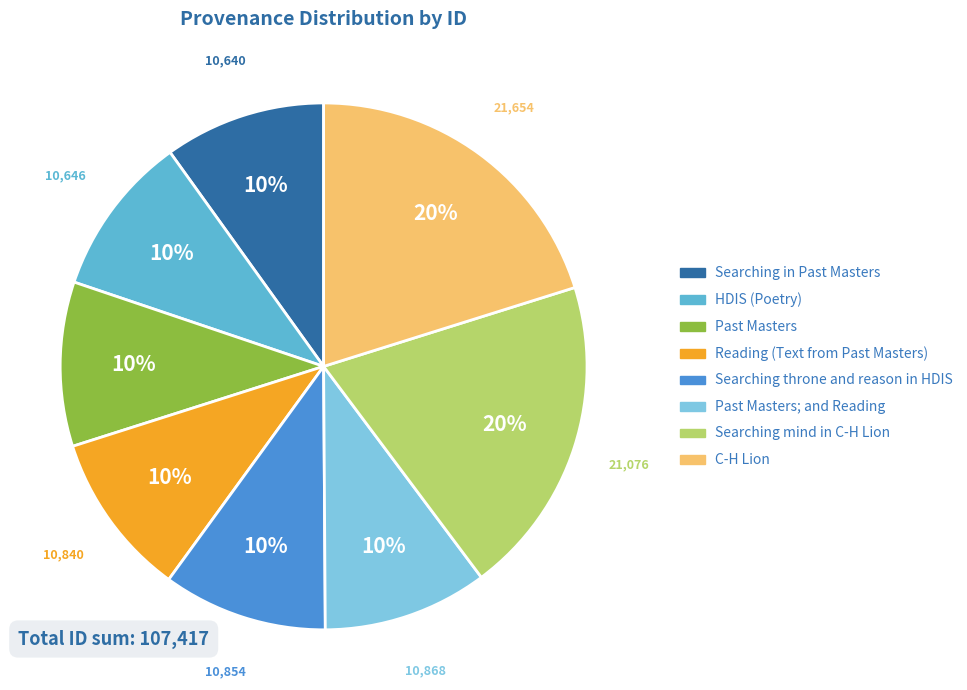

Does any single category account for the majority?

No